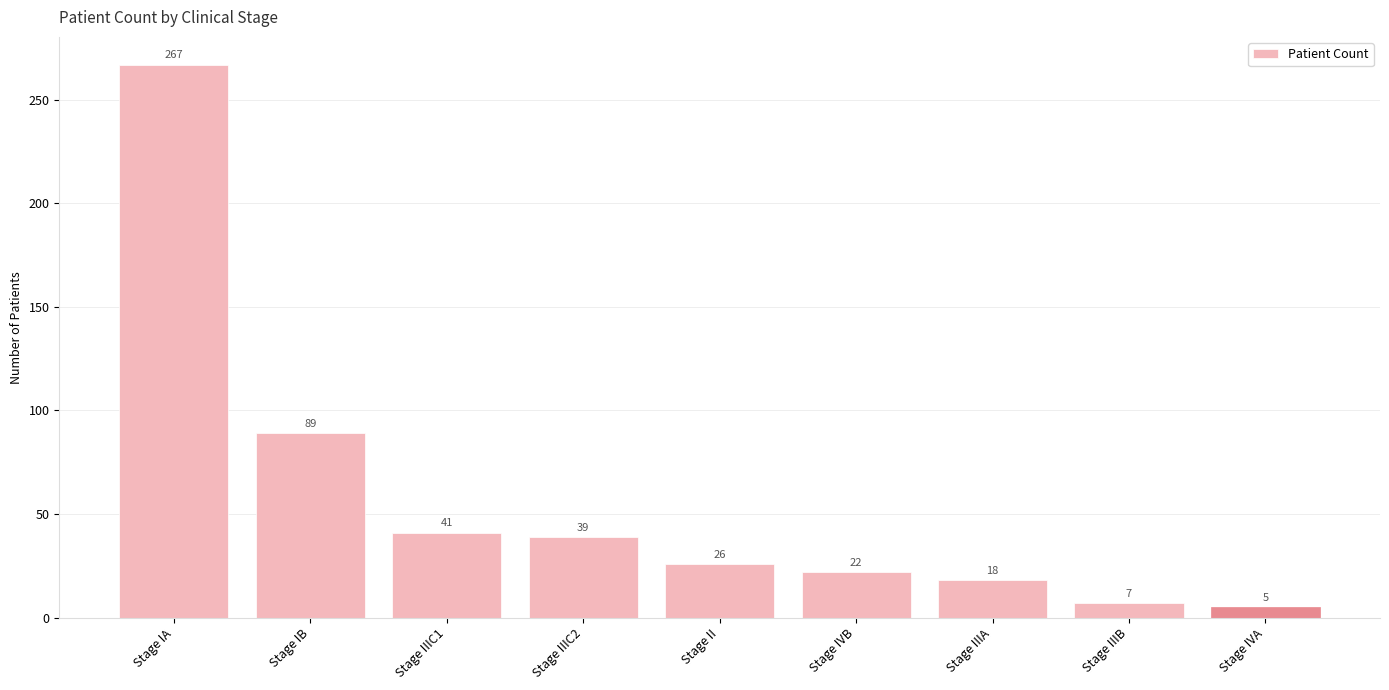

The chart shows a value of 41 at Stage IIIC1. True or false?

True